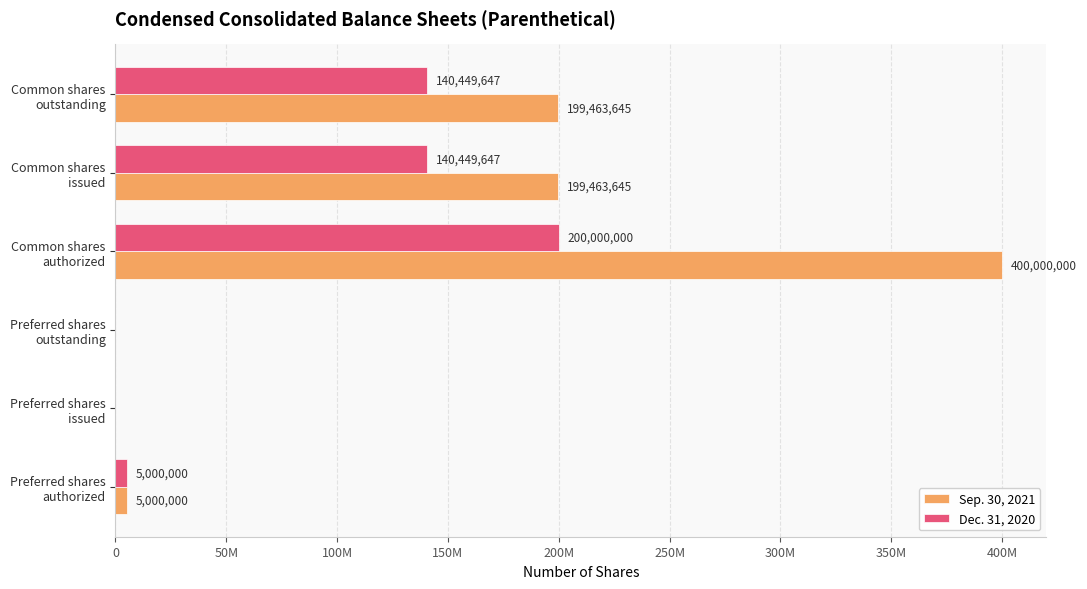

Which category has the highest value across all series?

Common shares
authorized